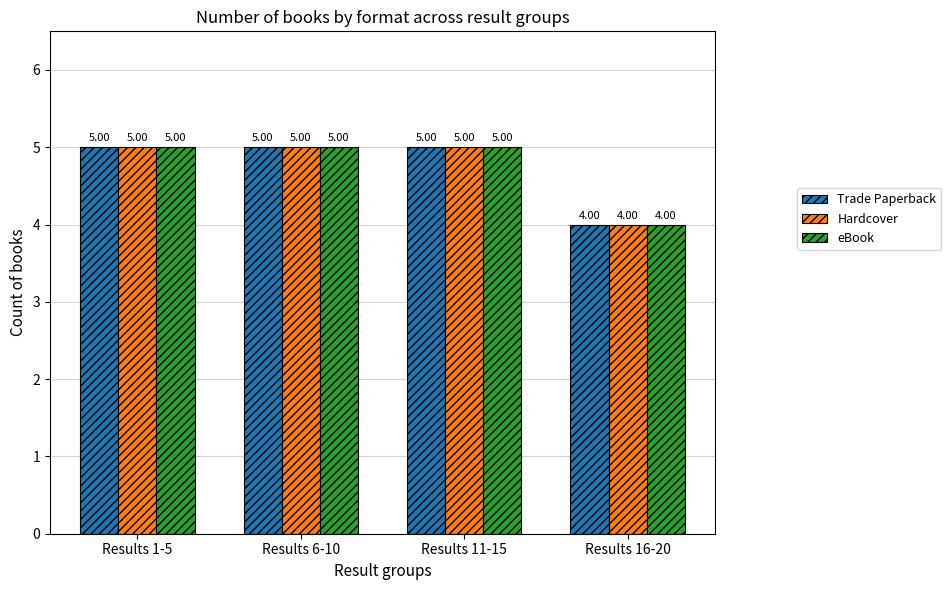

Is the value of eBook at Results 6-10 greater than the value of Trade Paperback at Results 16-20?

Yes